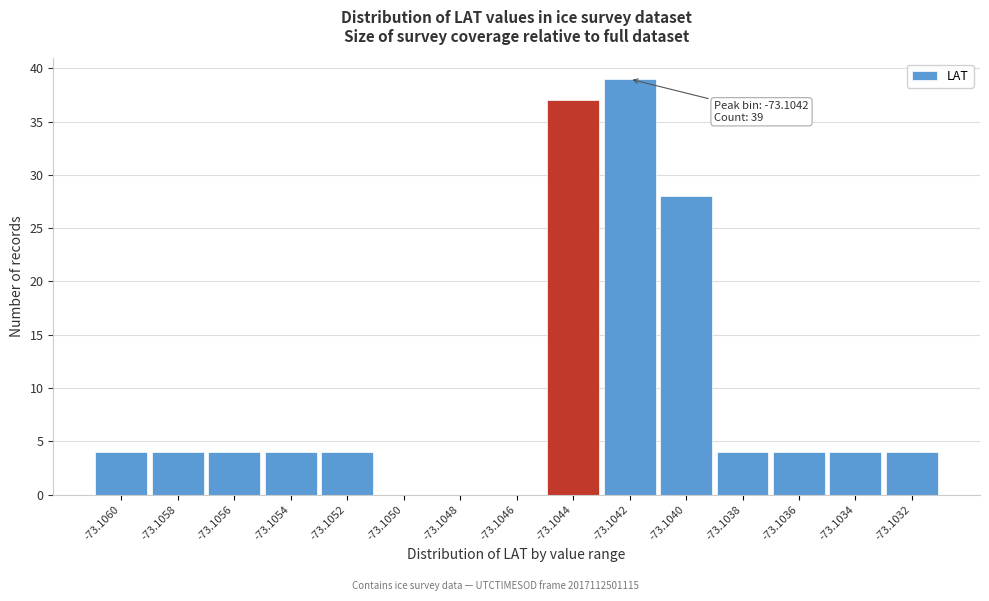

Reading left to right, transcribe all the data shown in this chart.

-73.1060=4	-73.1058=4	-73.1056=4	-73.1054=4	-73.1052=4	-73.1050=0	-73.1048=0	-73.1046=0	-73.1044=37	-73.1042=39	-73.1040=28	-73.1038=4	-73.1036=4	-73.1034=4	-73.1032=4